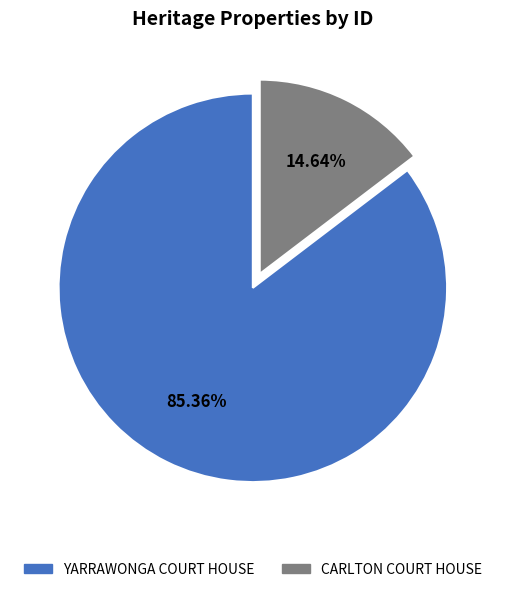

Is the sum of YARRAWONGA COURT HOUSE and CARLTON COURT HOUSE greater than half?

Yes